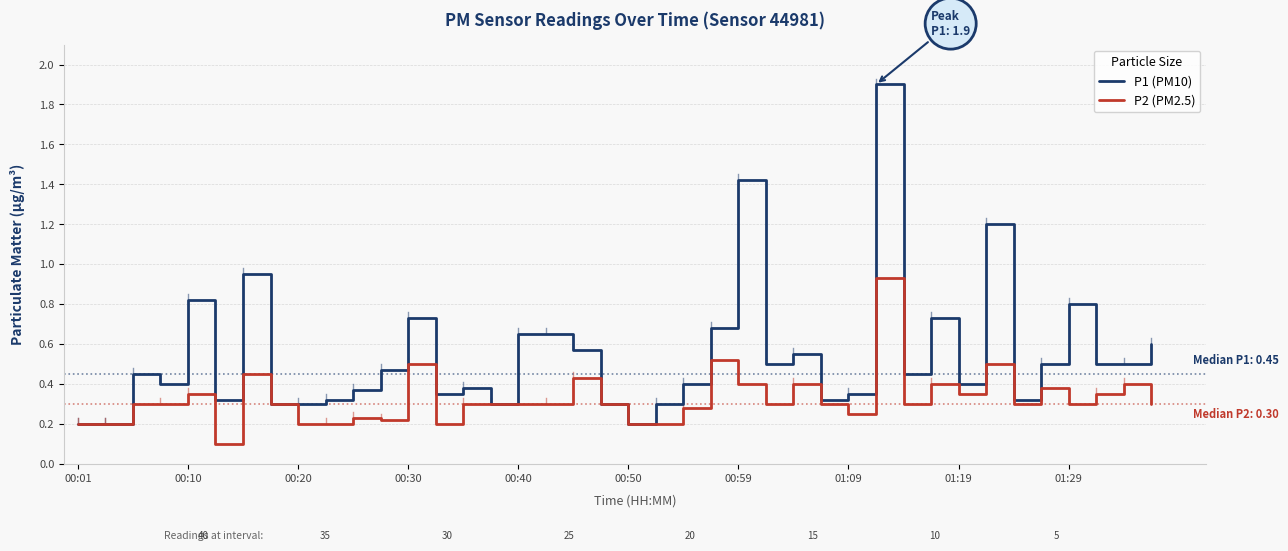

List the series in order of their overall mean, highest first.

P1 (PM10), P2 (PM2.5)